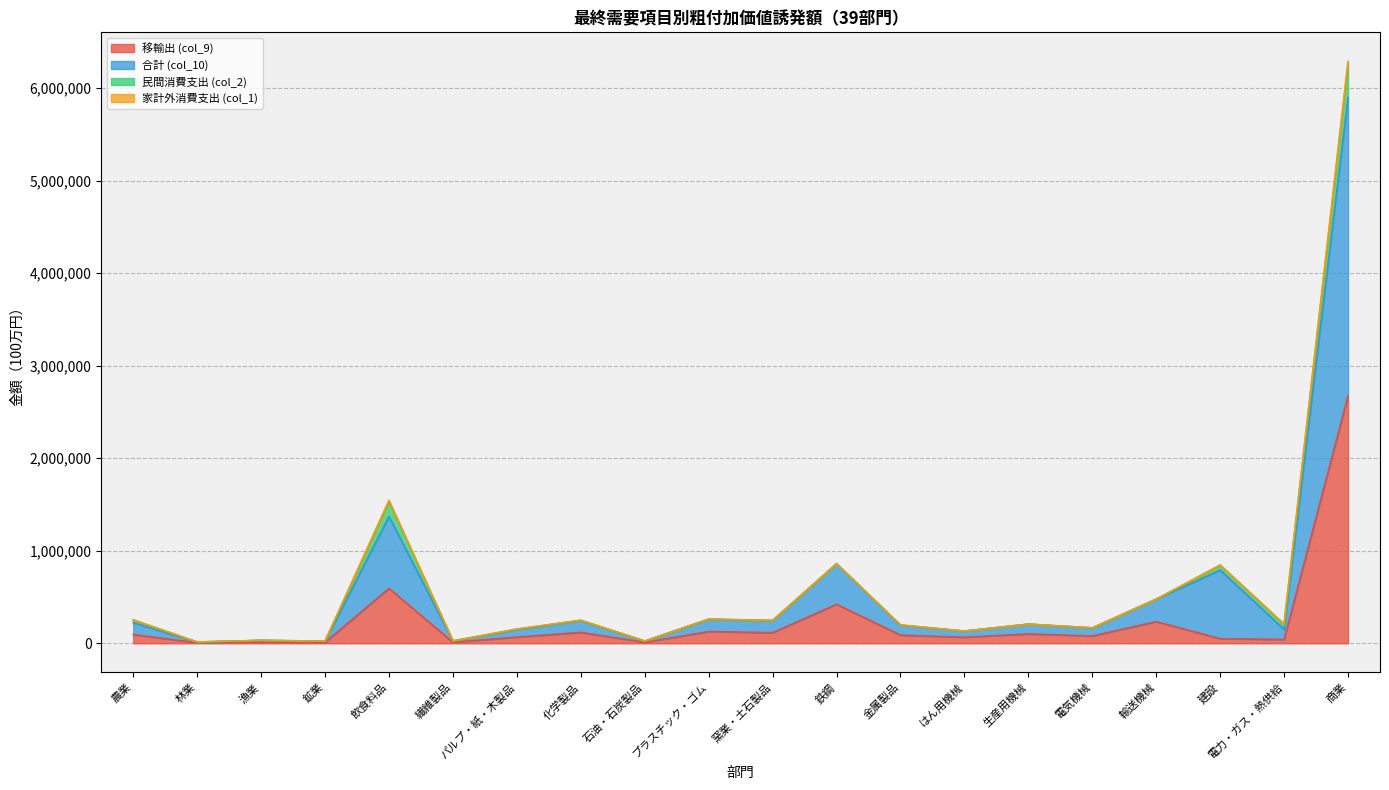

True or false: 移輸出 (col_9) and 合計 (col_10) cross at least once.

False